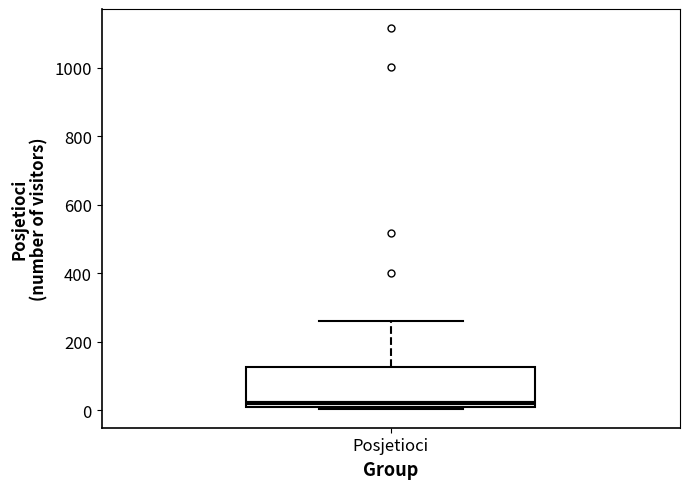

Where does the upper whisker of the box for Posjetioci end on the y-axis? The values are not printed on the chart, so give them approximately, as read against the axis.

260